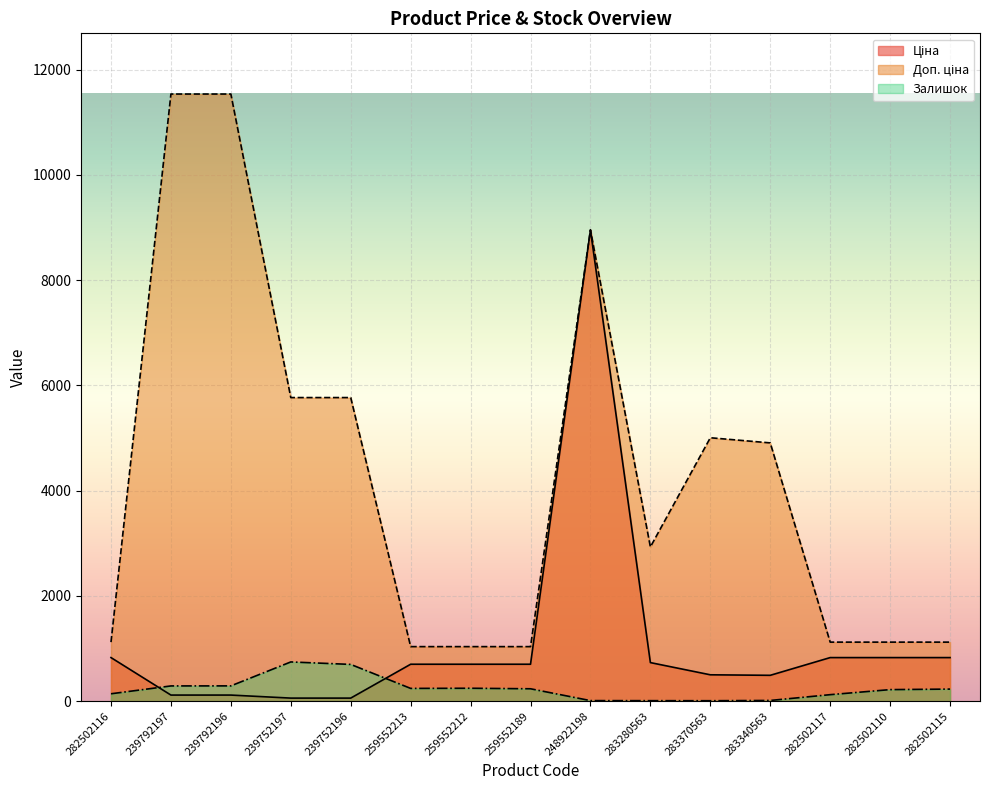

At which category does Ціна reach its first local peak?

248922198